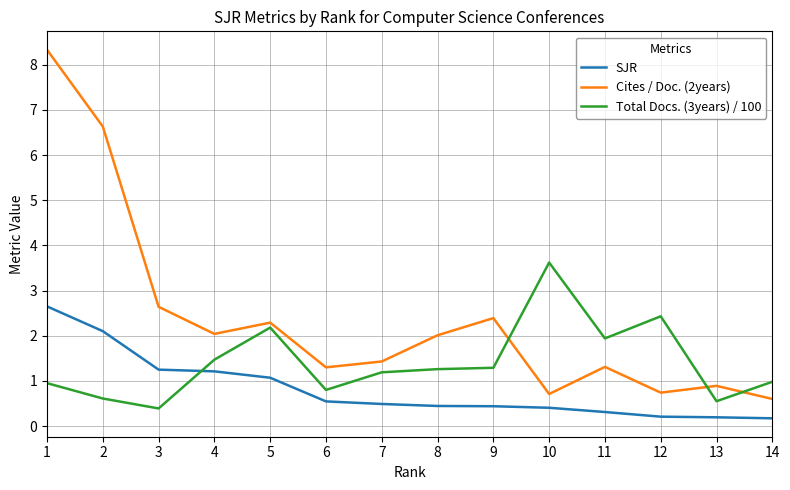

Between 5 and 9, which series saw the biggest shift?

Total Docs. (3years) / 100